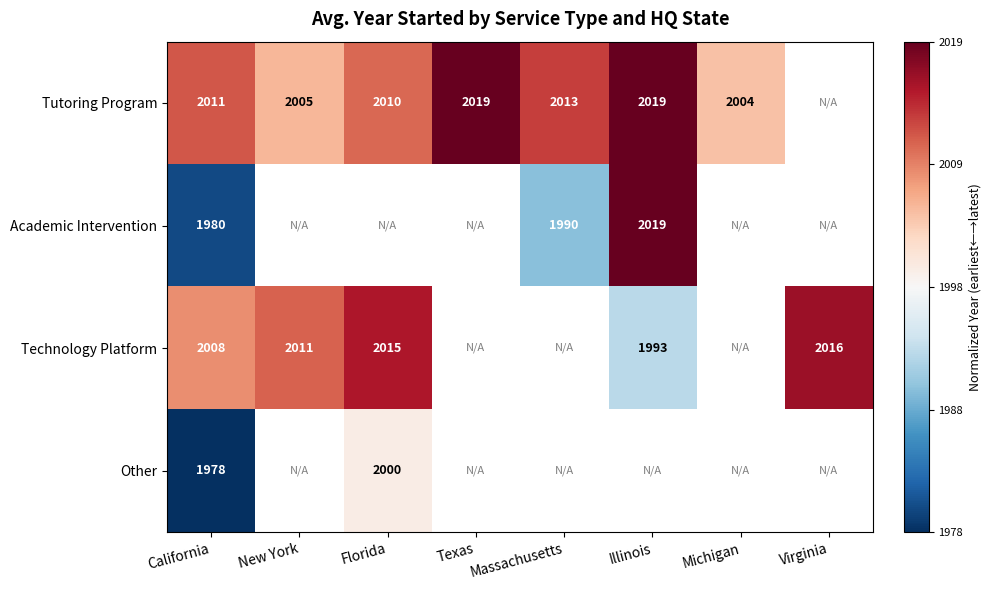

Is the value of Academic Intervention at California greater than the value of Tutoring Program at Texas?

No